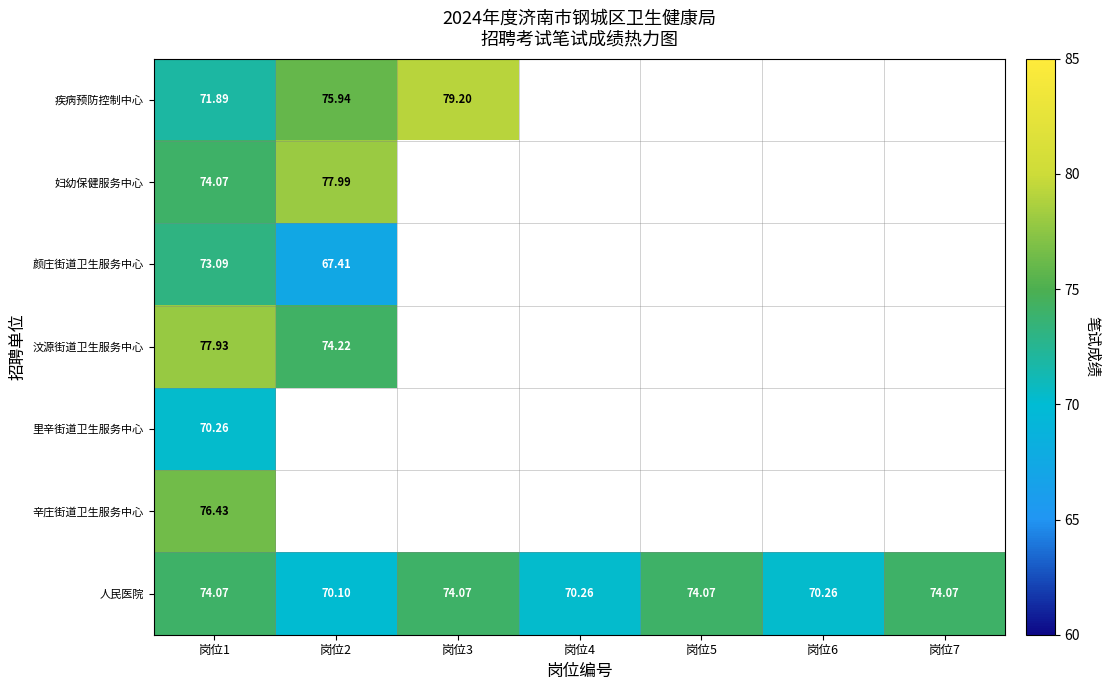

At which category is the sum across all series the highest?

岗位1